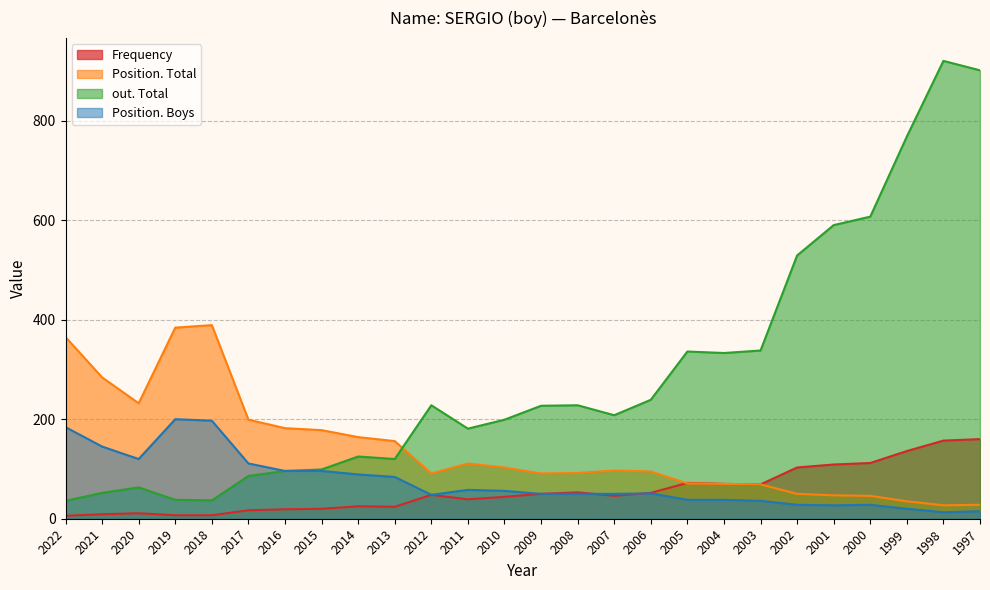

What is the difference between the out. Total values at 2022 and 2008?

192